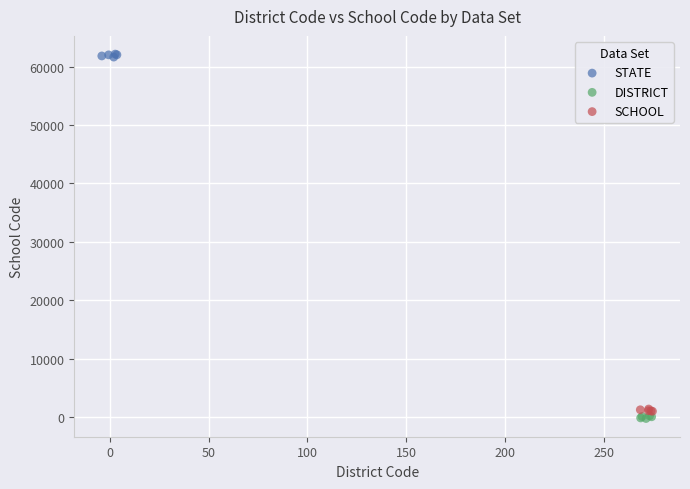

Which series contains the highest Y value?

STATE